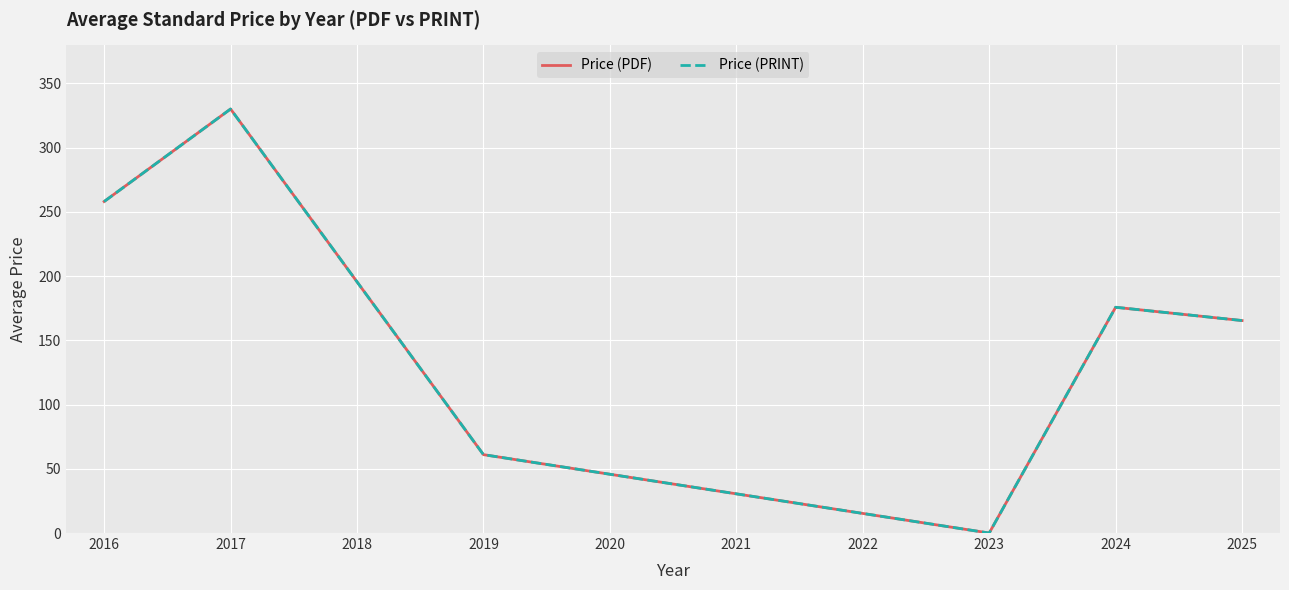

How many Price (PRINT) values are between 61 and 258?

4